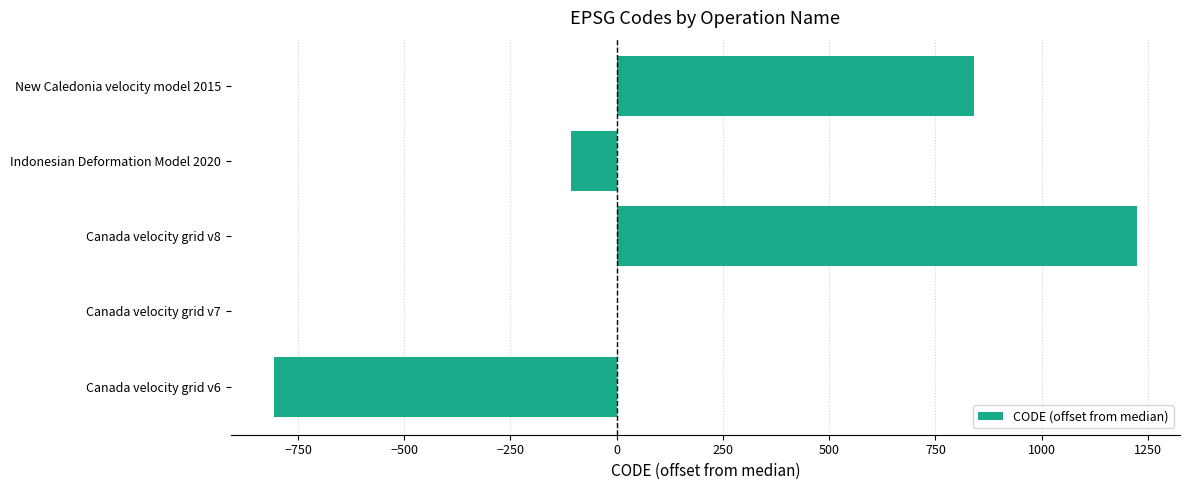

Is it true that the value at Canada velocity grid v7 is 732?

False